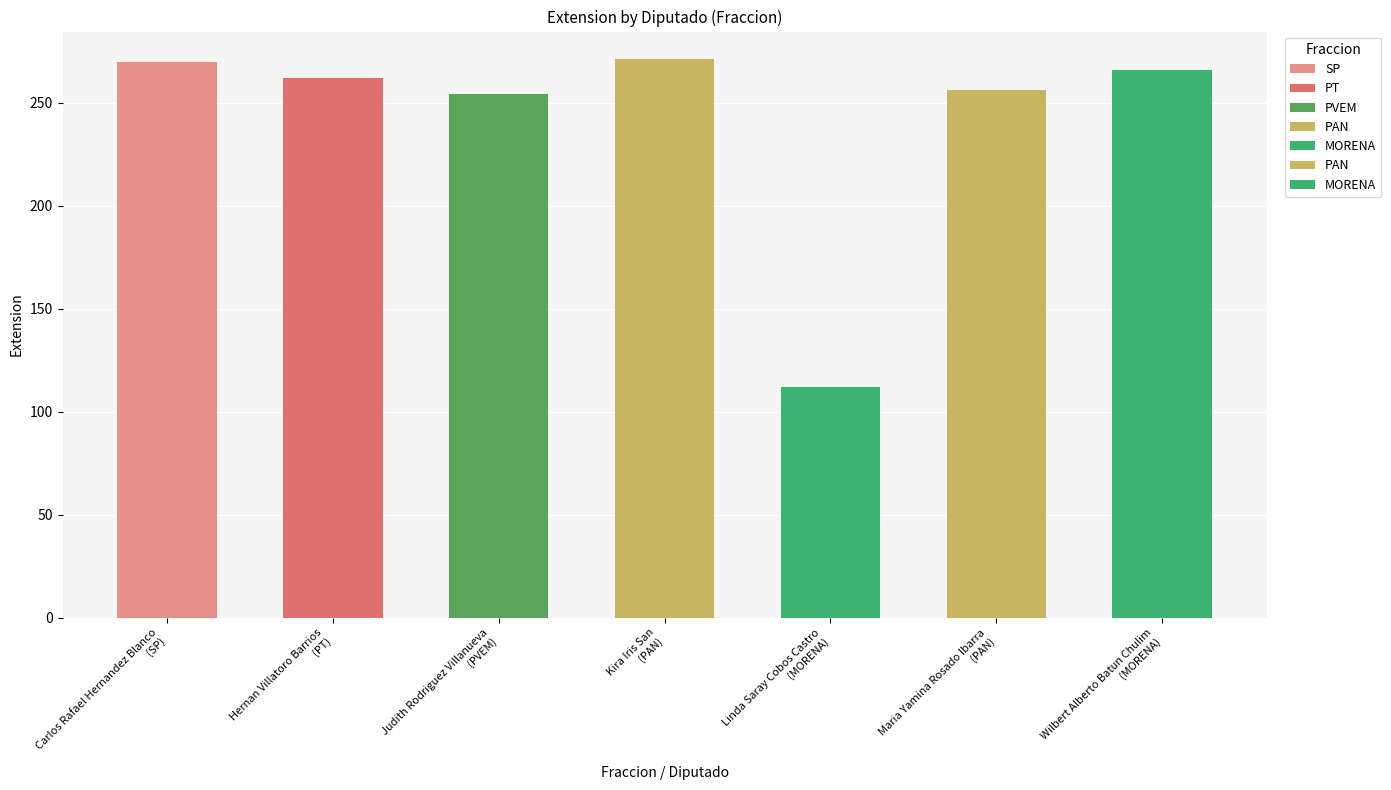

What is the difference between the maximum and minimum values?

159